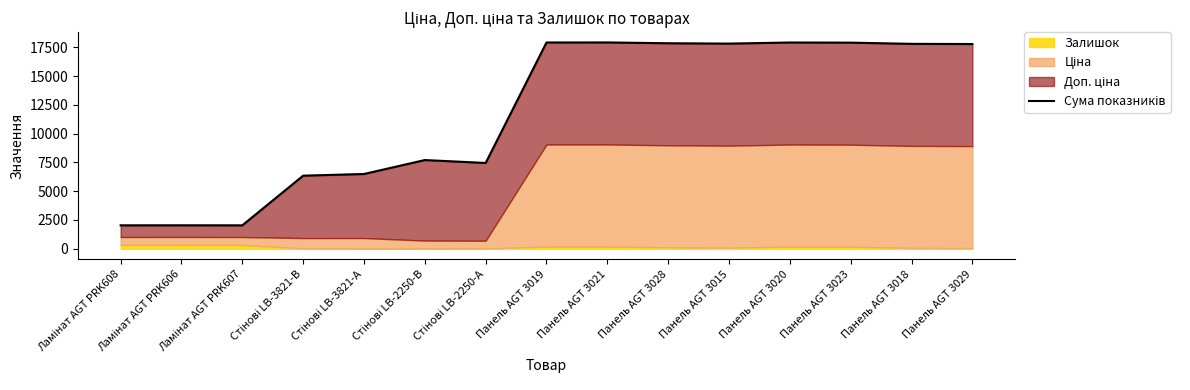

How many points are higher than both their immediate neighbors (excluding endpoints)?

4